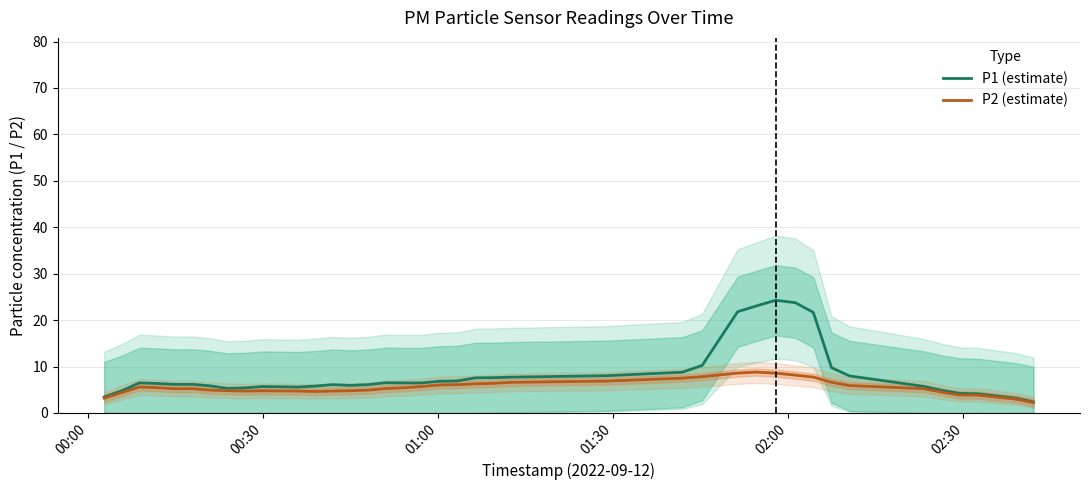

What is the maximum value for P1 (estimate)?

24.3